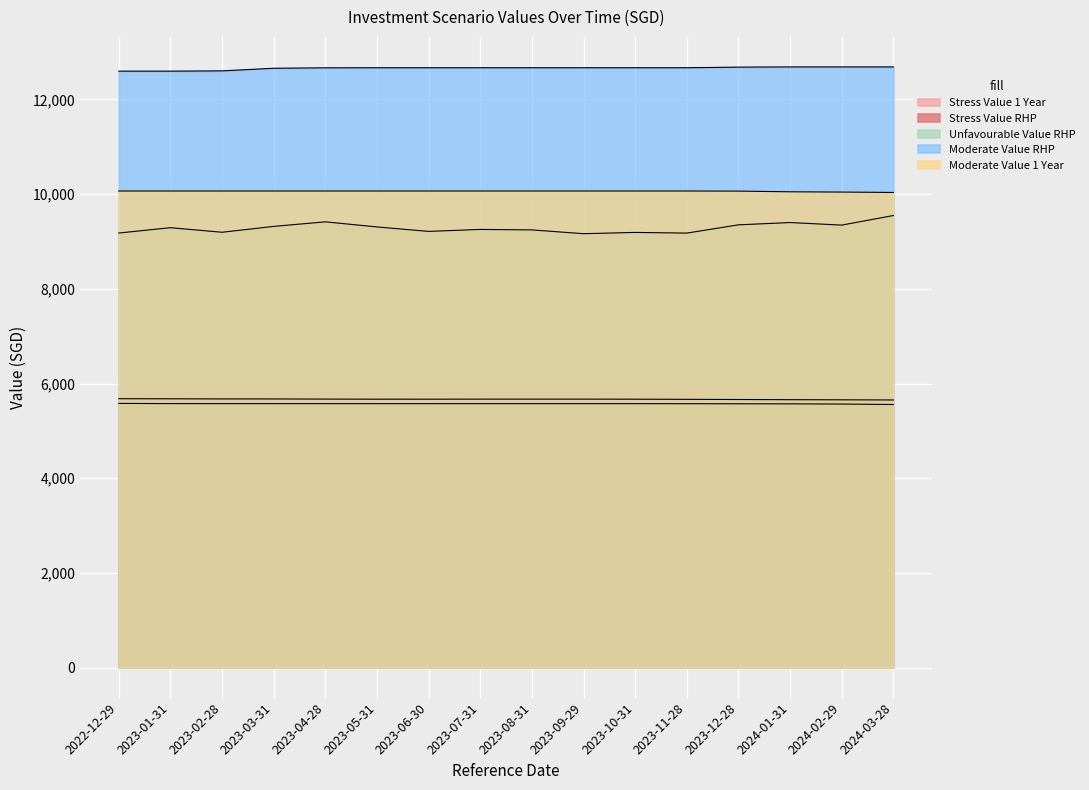

What is the difference between the Stress Value RHP values at 2023-07-31 and 2024-02-29?

8.6